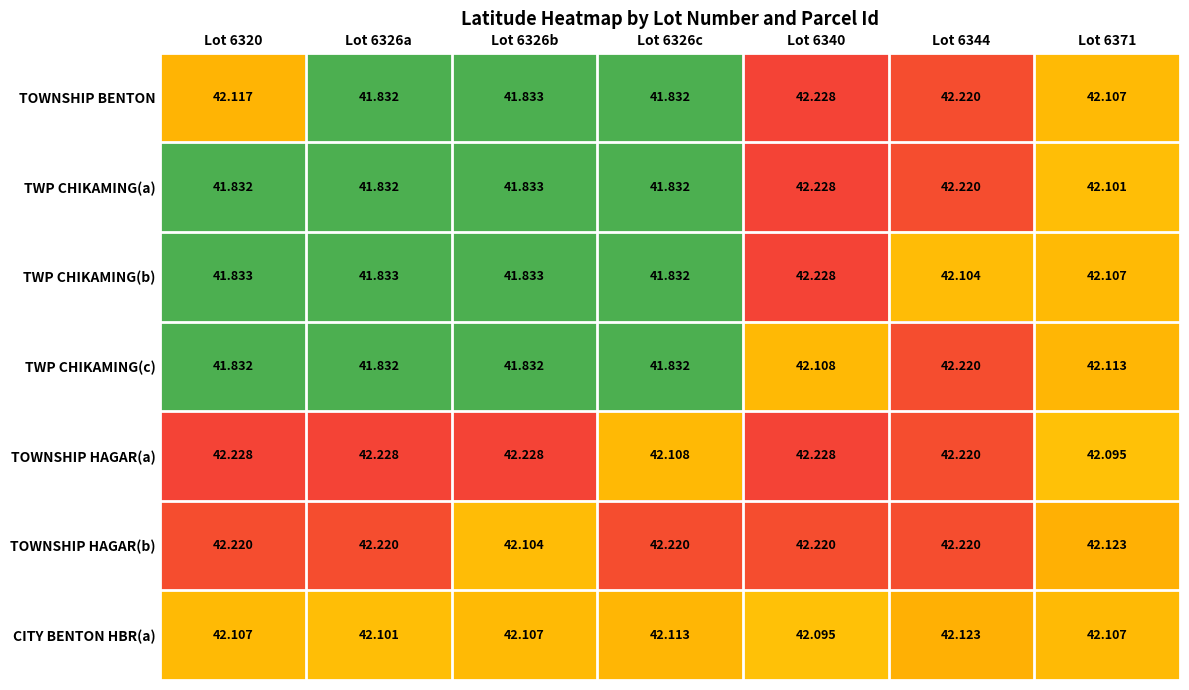

Is the value of TWP CHIKAMING(b) at Lot 6340 greater than the value of TWP CHIKAMING(a) at Lot 6320?

Yes